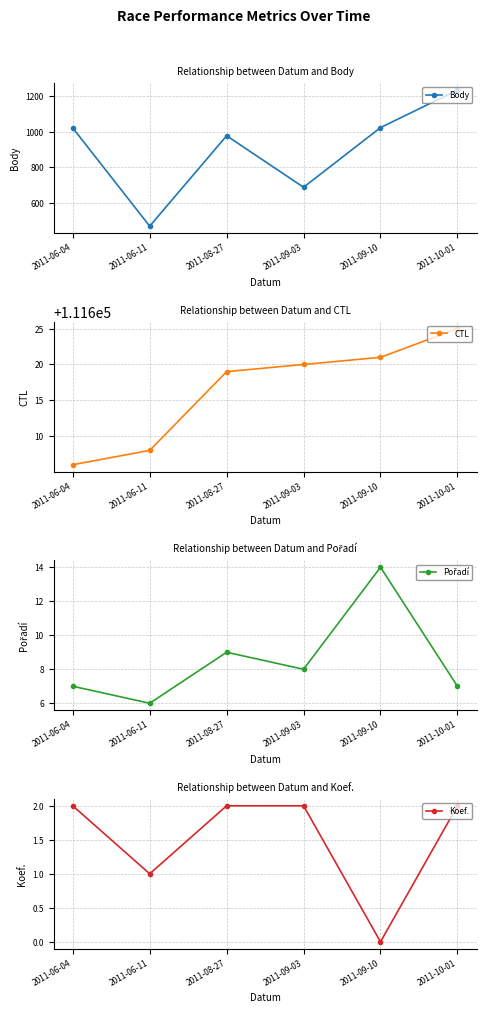

Which category has the lowest value across all series?

2011-09-10